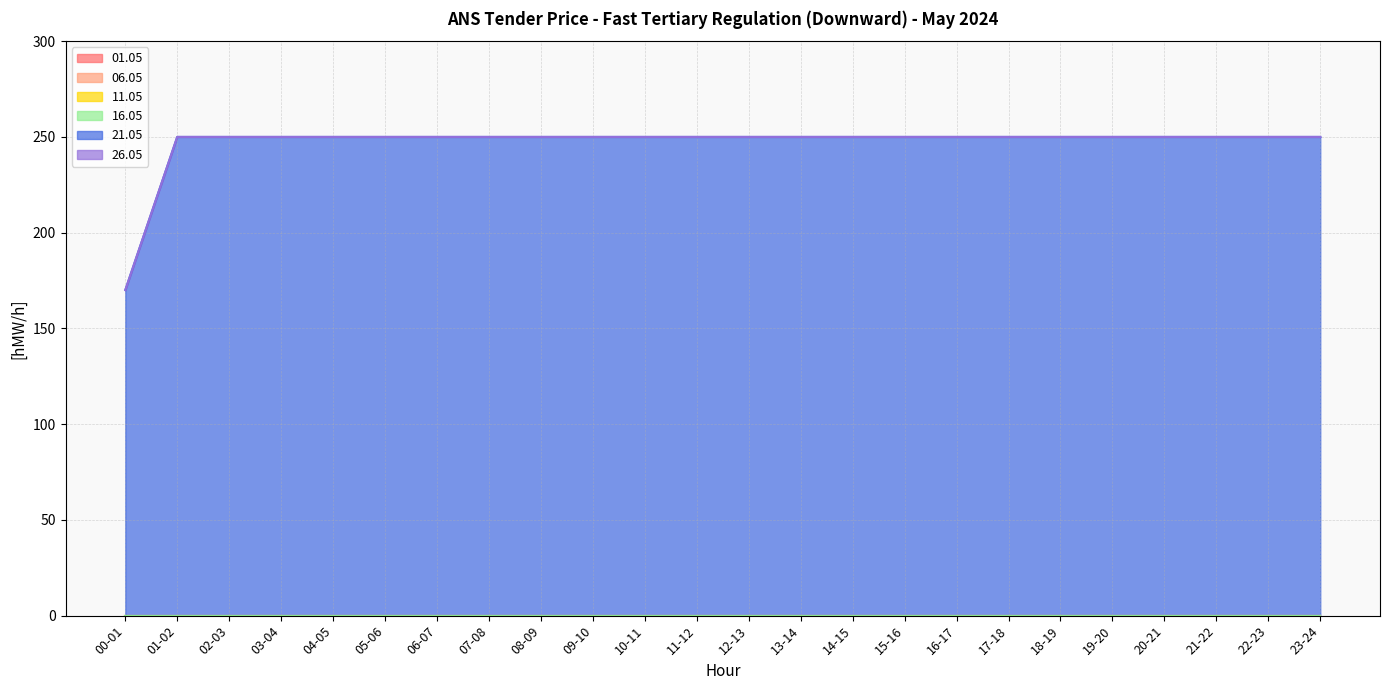

What is the spread (max minus min) of values at 14-15?

250